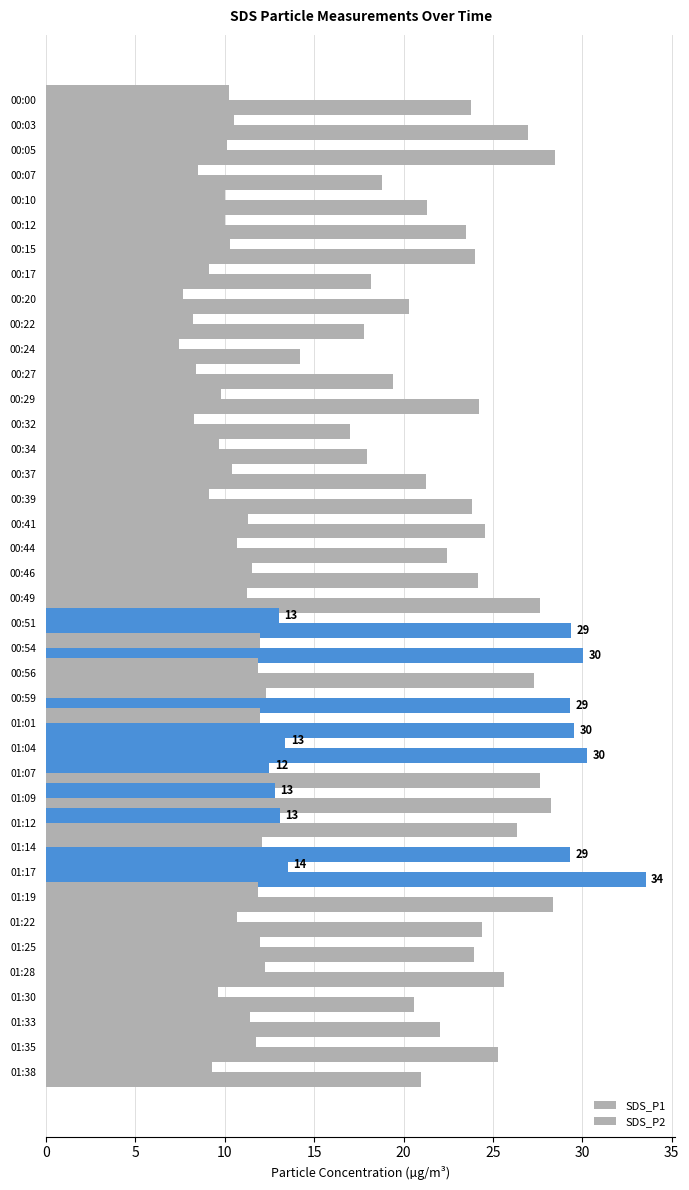

What is the label of the 1st bar from the right?

01:38